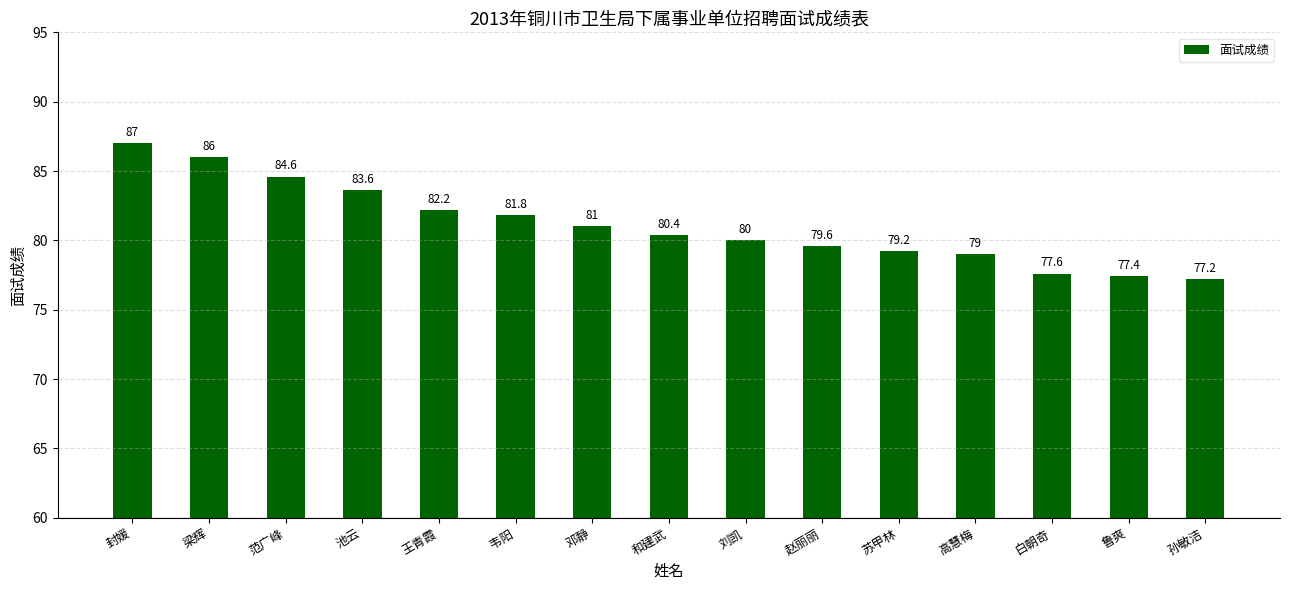

Rank the categories by value from lowest to highest.

孙敏洁, 鲁爽, 白朝奇, 高慧梅, 苏甲林, 赵丽丽, 刘凯, 和建武, 邓静, 韦阳, 王青霞, 池云, 范广峰, 梁辉, 封媛